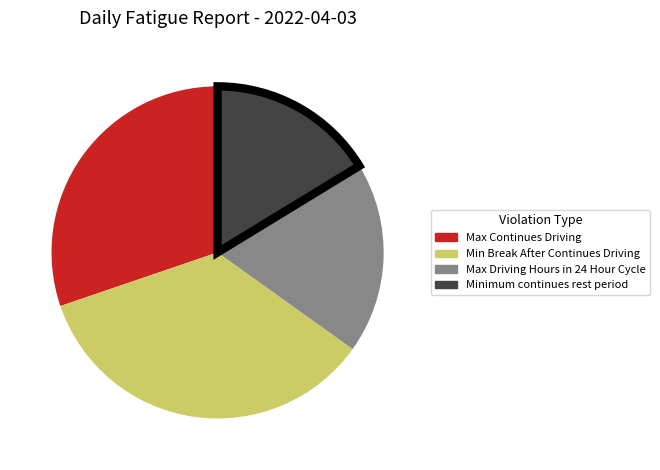

Count the number of slices in the pie.

4